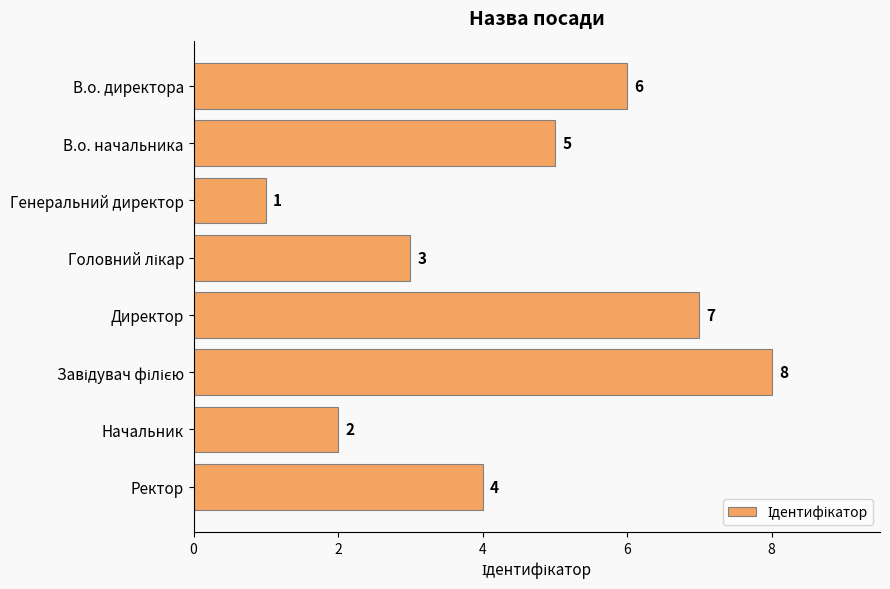

How many data points does each series have?

8